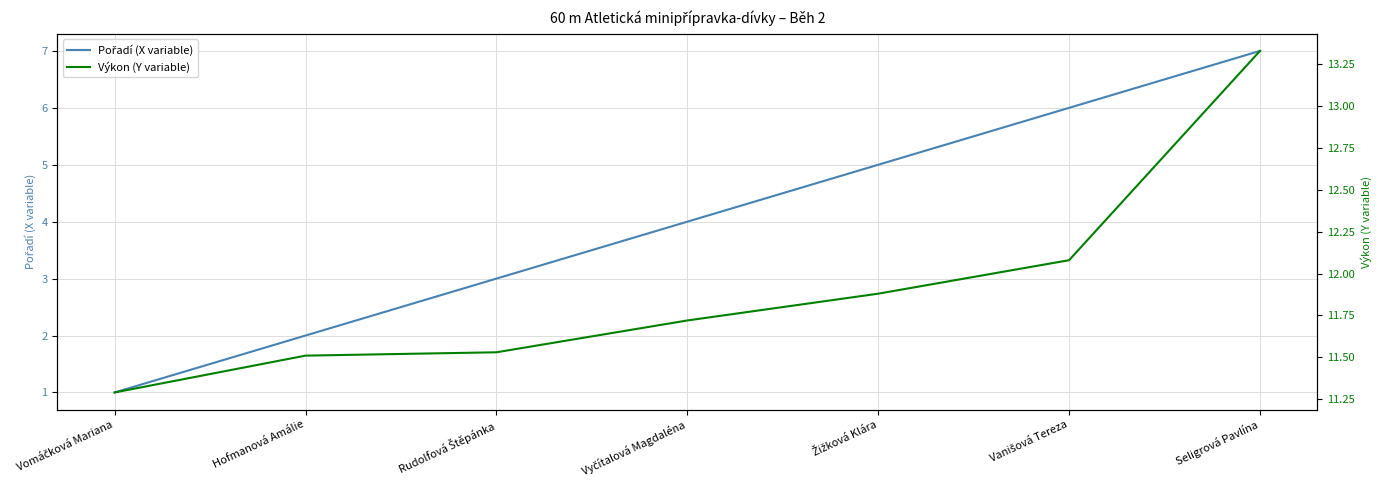

Which series has the largest range (max minus min)?

Pořadí (X variable)